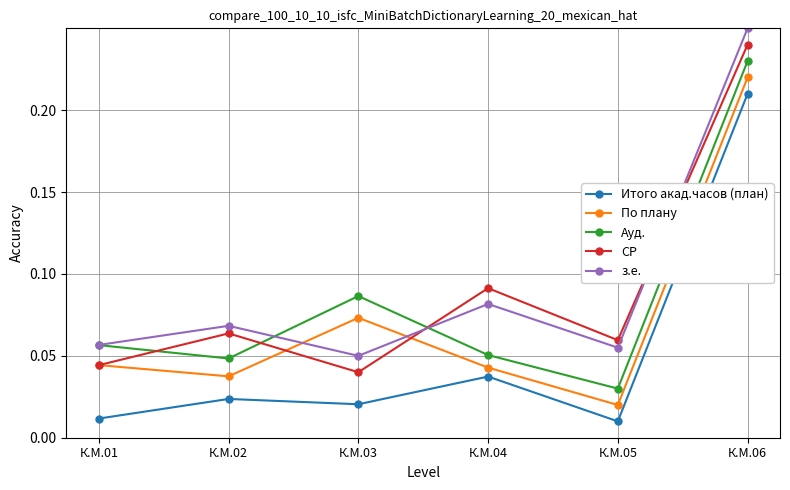

Between К.М.02 and К.М.05, which series saw the biggest shift?

Ауд.